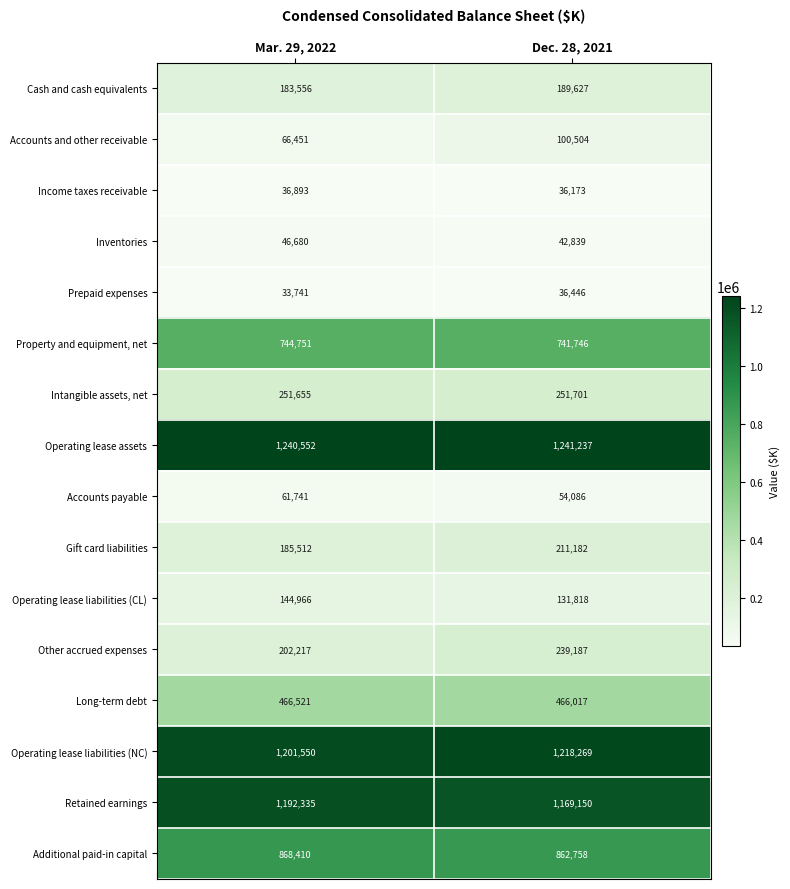

Read the Accounts and other receivable value at Mar. 29, 2022, to the nearest 10.

66450